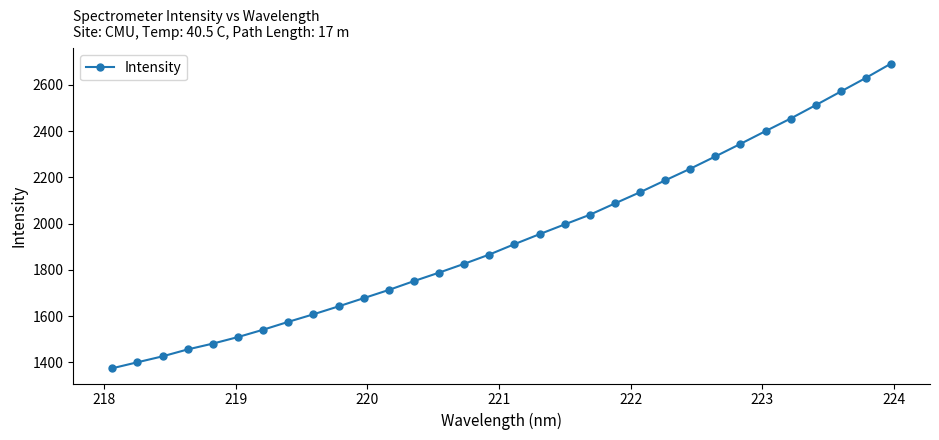

What is the maximum value shown in the chart?

2692.5